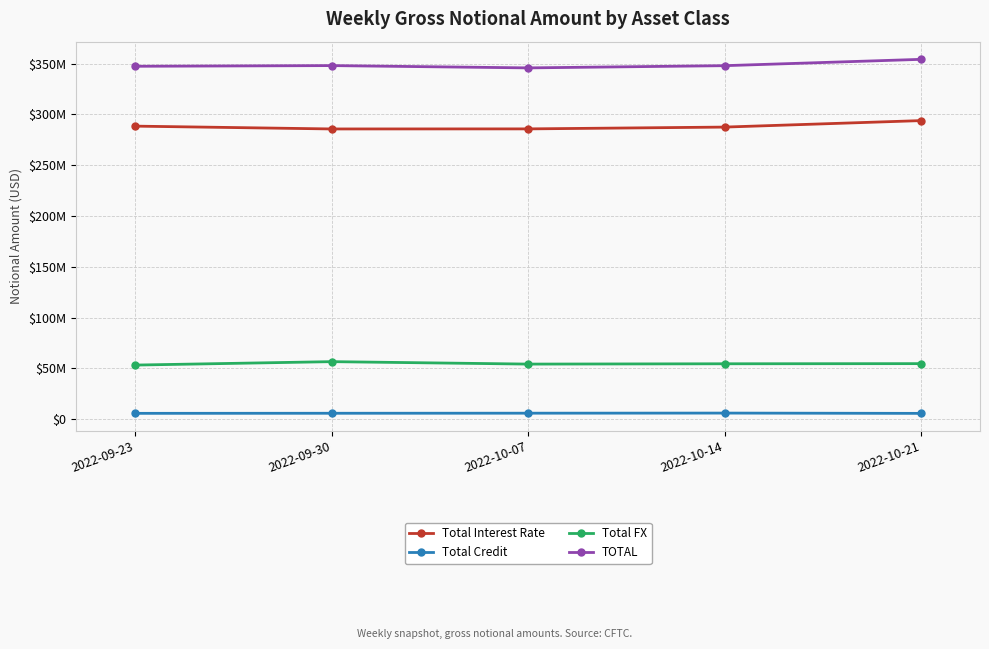

Does the chart have visible grid lines?

Yes